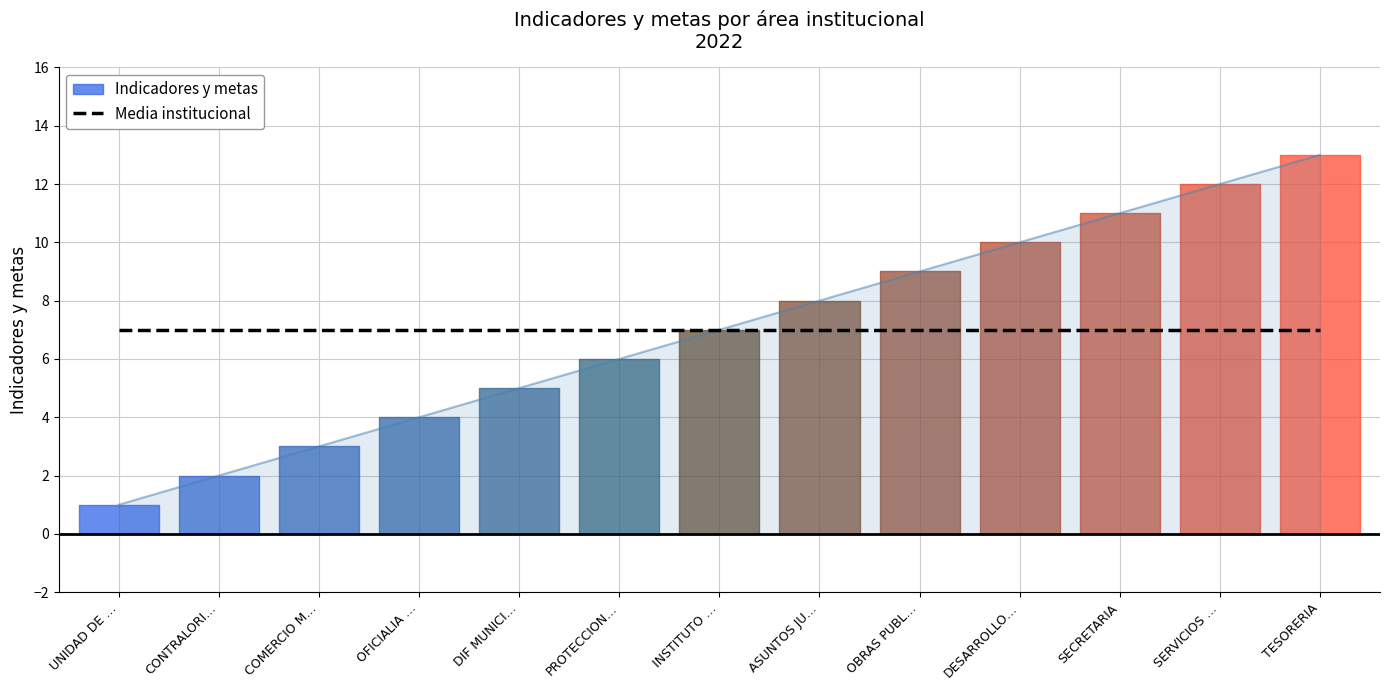

What is the value of the 1st point from the left?

1